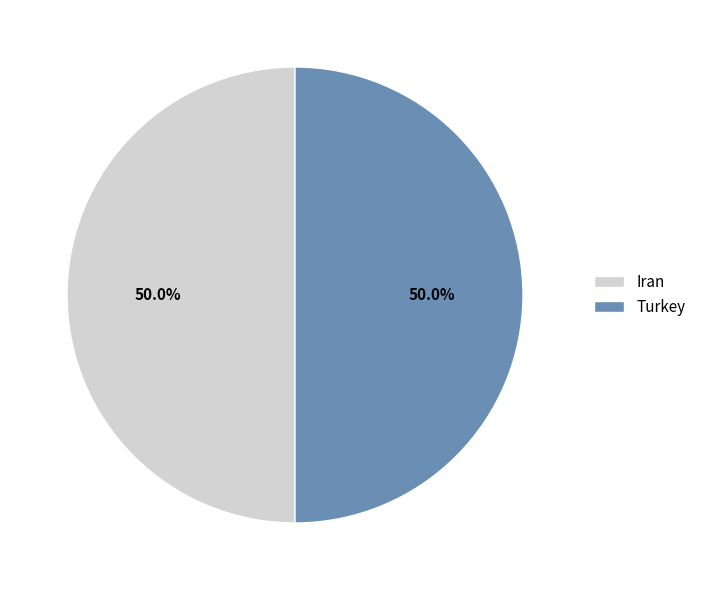

What is the total percentage of Iran and Turkey?

100.0%